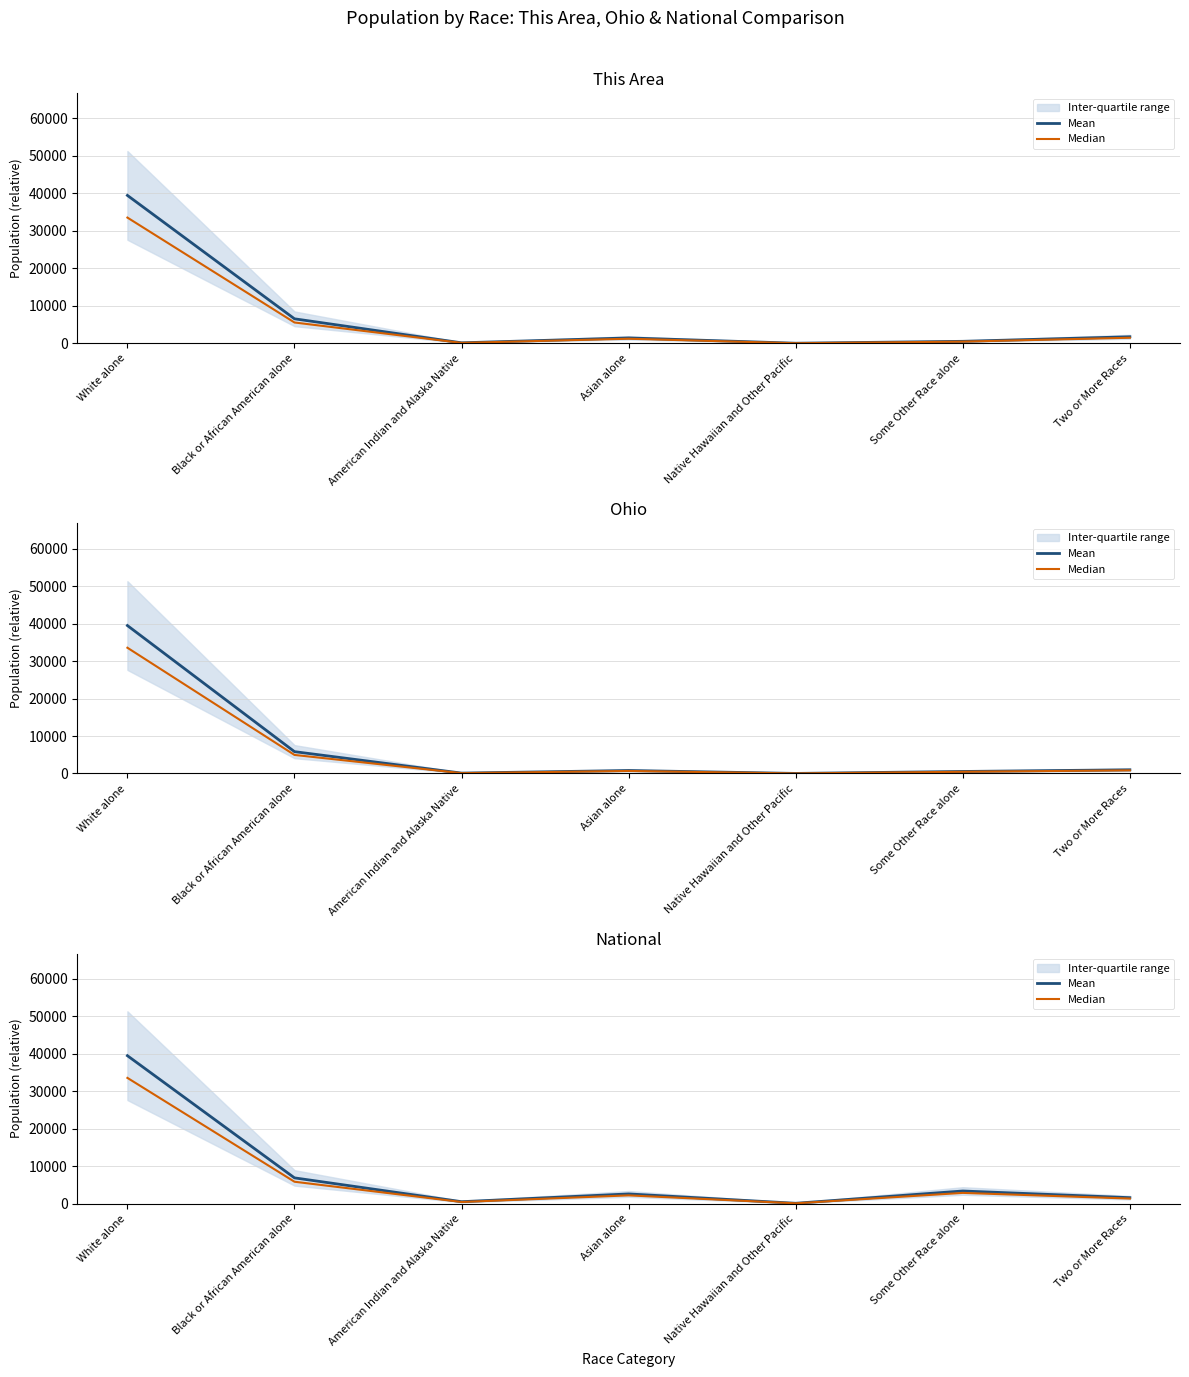

Is it true that Median equals 1213.9 at Asian alone?

False